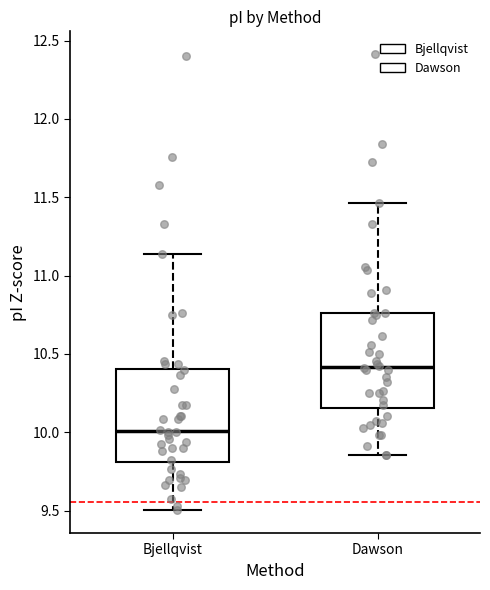

Which box's median line is the highest?

Dawson